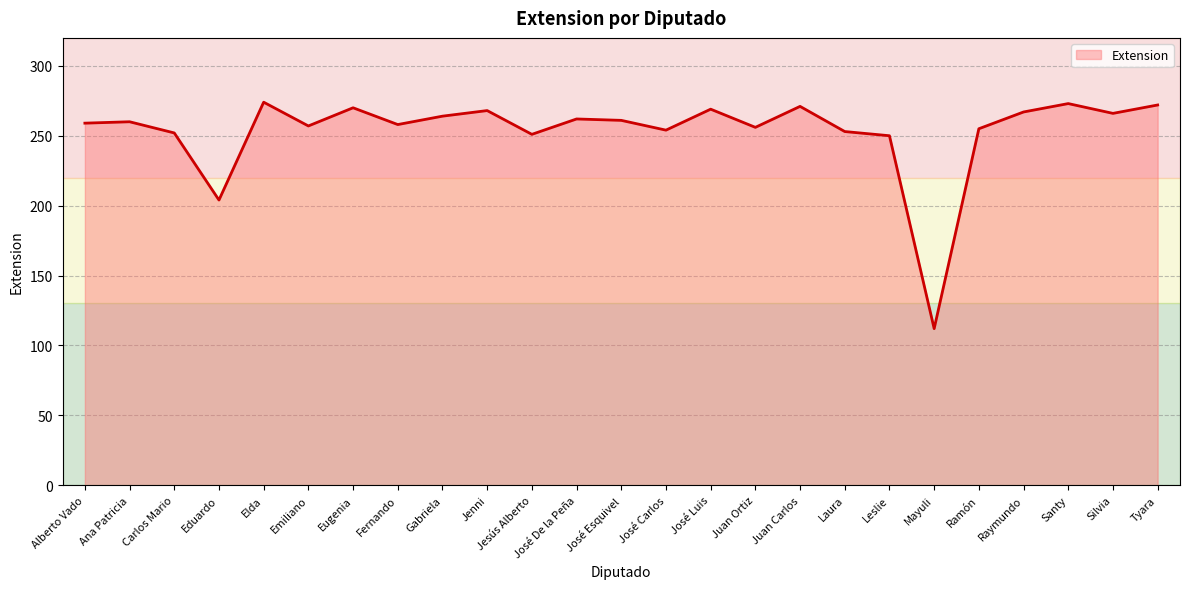

What is the difference between the maximum and minimum values?

162